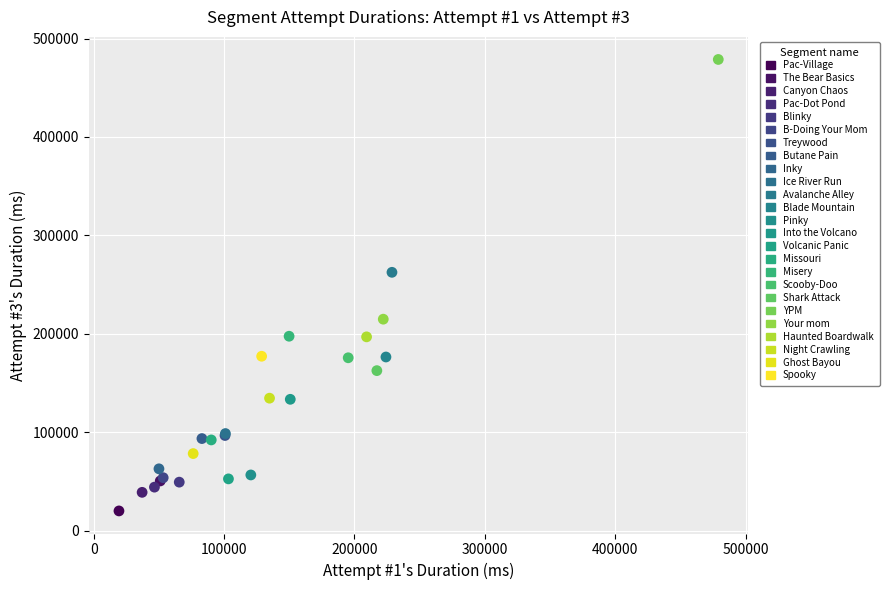

What are all the series names shown in the legend?

Pac-Village, The Bear Basics, Canyon Chaos, Pac-Dot Pond, Blinky, B-Doing Your Mom, Treywood, Butane Pain, Inky, Ice River Run, Avalanche Alley, Blade Mountain, Pinky, Into the Volcano, Volcanic Panic, Missouri, Misery, Scooby-Doo, Shark Attack, YPM, Your mom, Haunted Boardwalk, Night Crawling, Ghost Bayou, Spooky